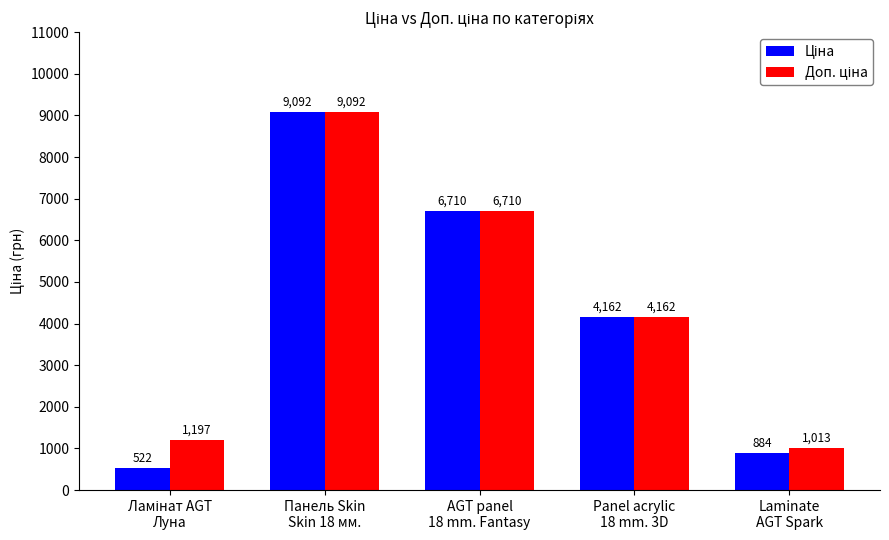

What is the total value across all series at AGT panel
18 mm. Fantasy?

13420.4